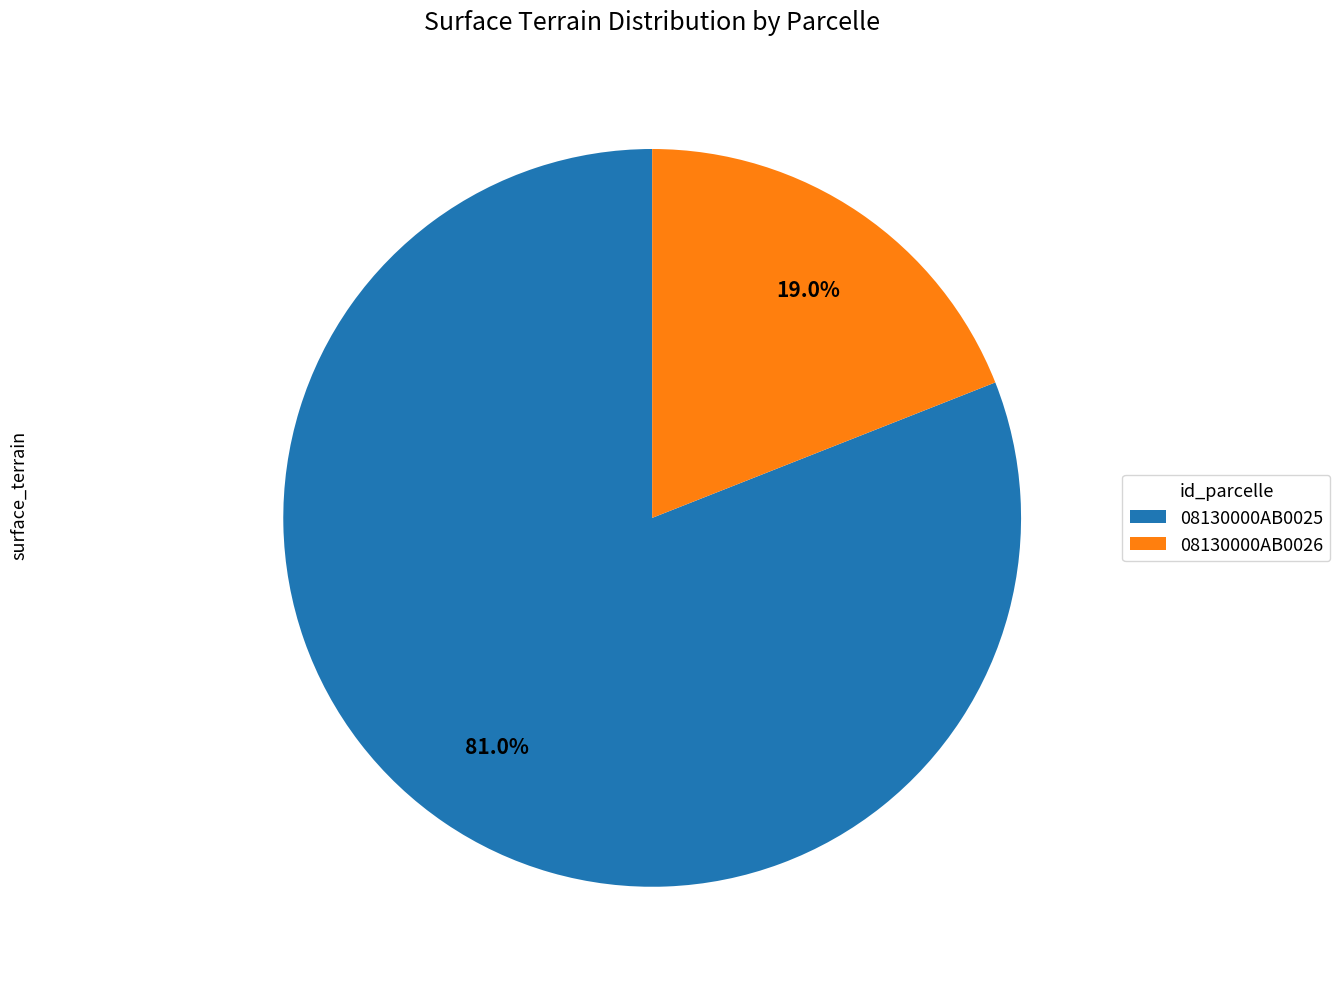

Is there any slice that represents more than half of the pie?

Yes